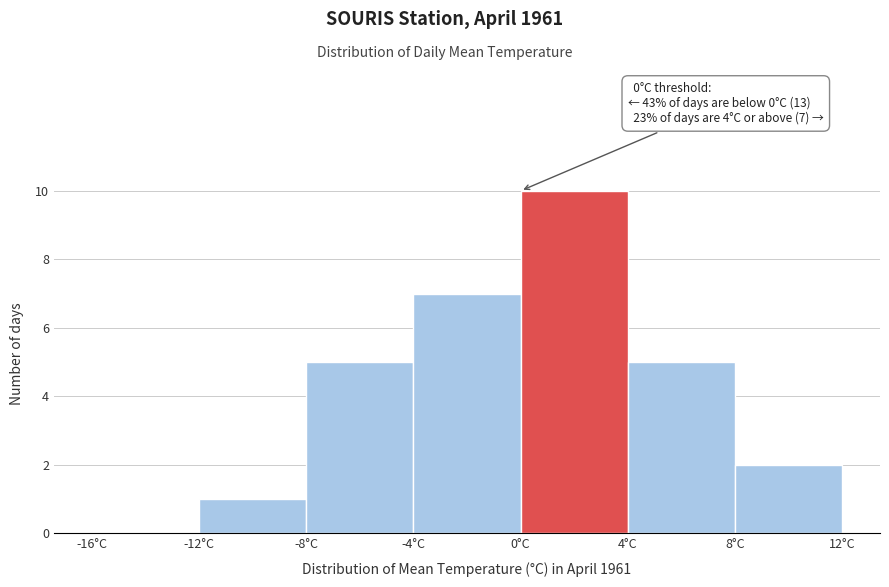

Which range on the x-axis has the tallest bar?

0 to 4